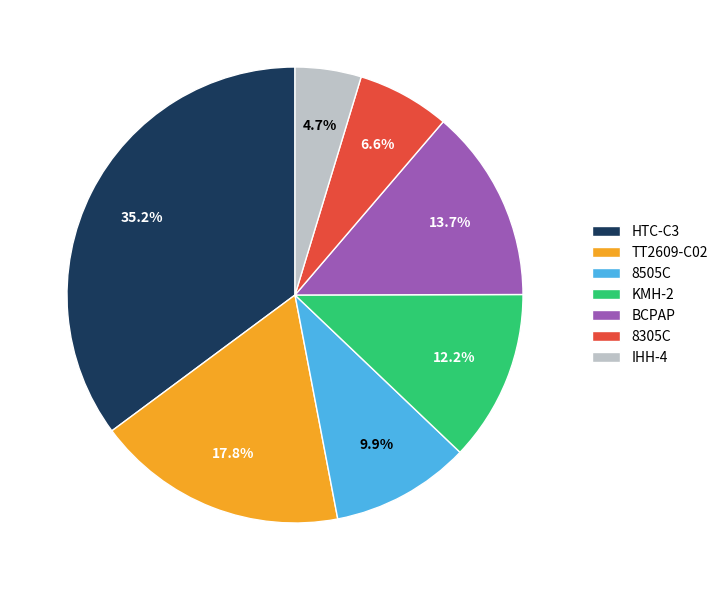

The 8505C slice represents 1% of the pie. True or false?

False